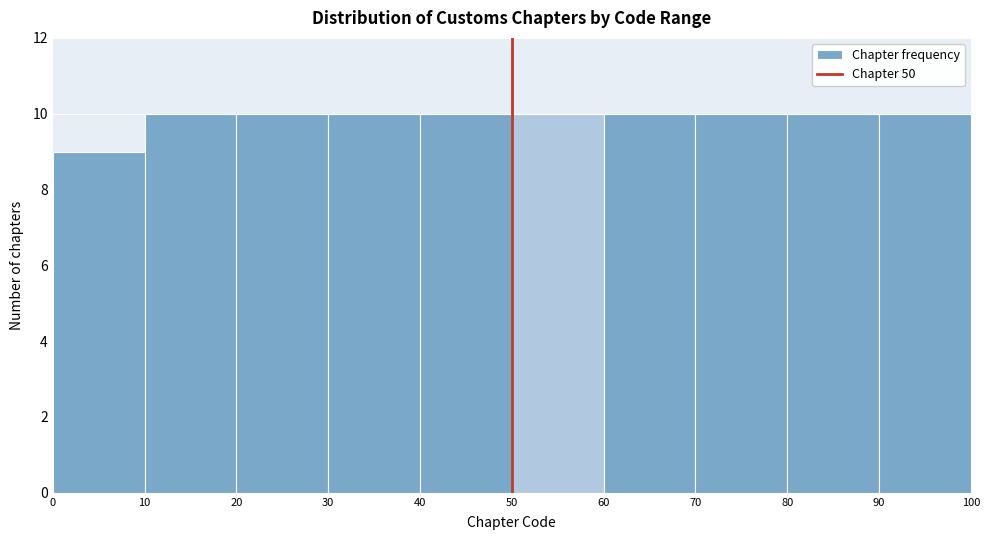

How tall is the bar that spans 30 to 40 on the x-axis? The values are not printed on the chart, so give them approximately, as read against the axis.

10